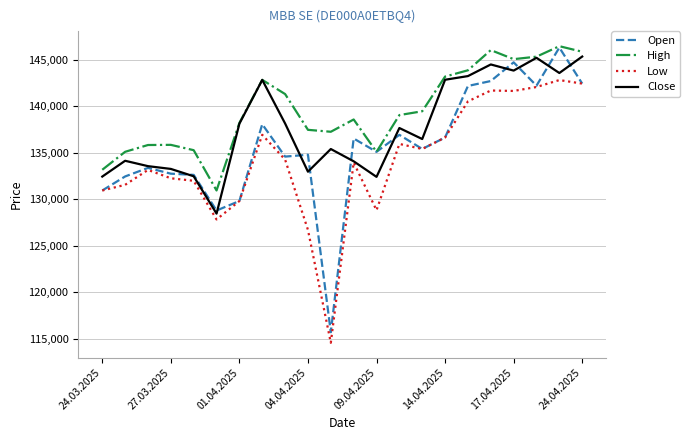

True or false: Low and High cross at least once.

False